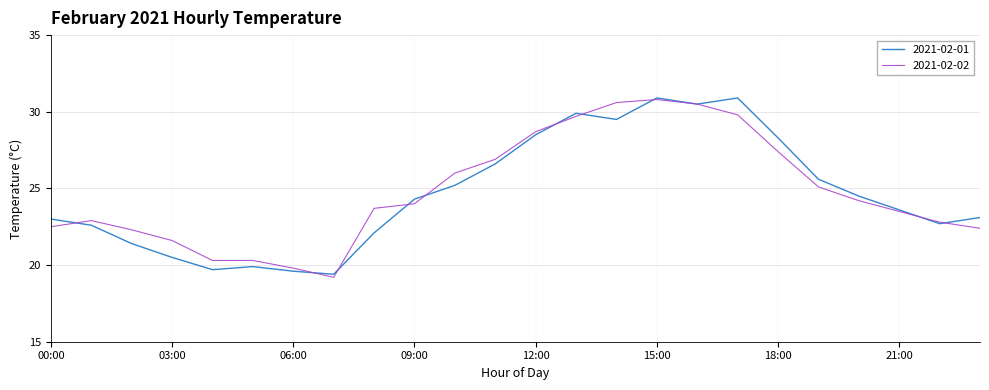

What is the maximum value for 2021-02-02?

30.8